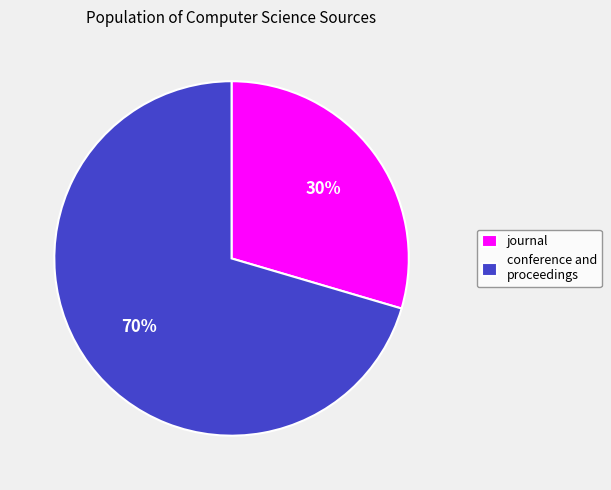

Rank the categories by value from lowest to highest.

journal, conference and proceedings